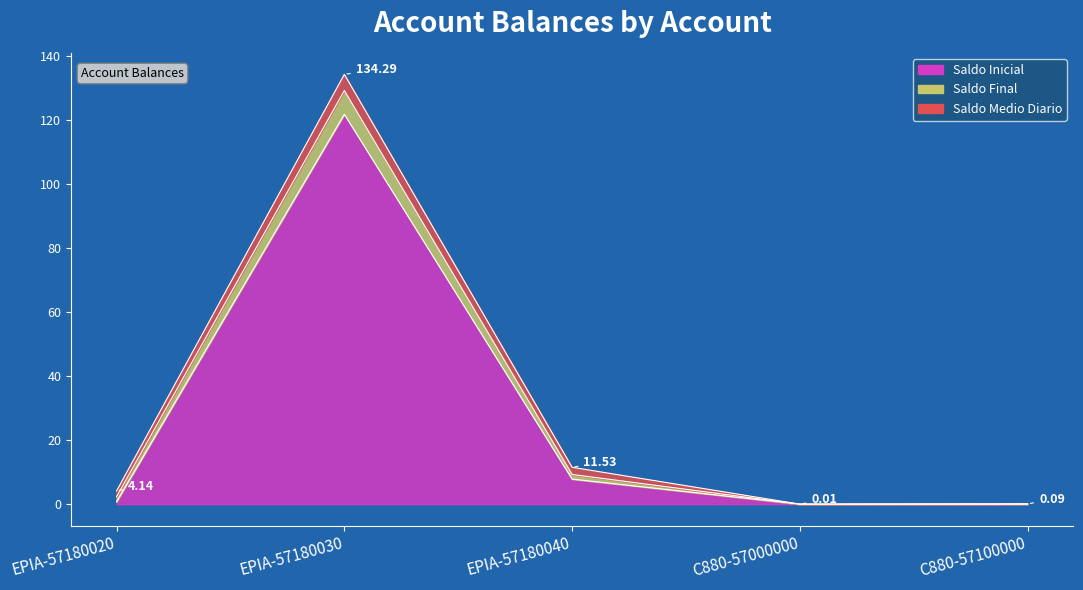

True or false: Saldo Final and Saldo Inicial cross at least once.

False